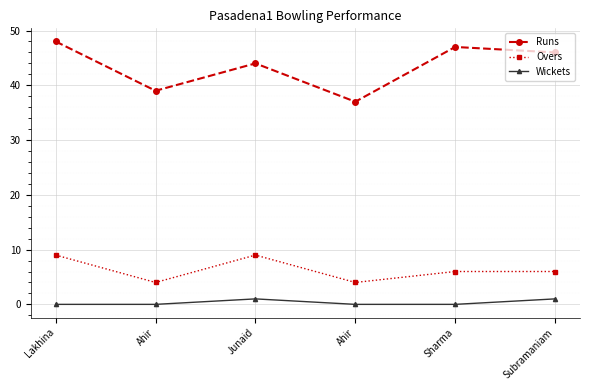

What is the label of the 5th point from the left?

Sharma